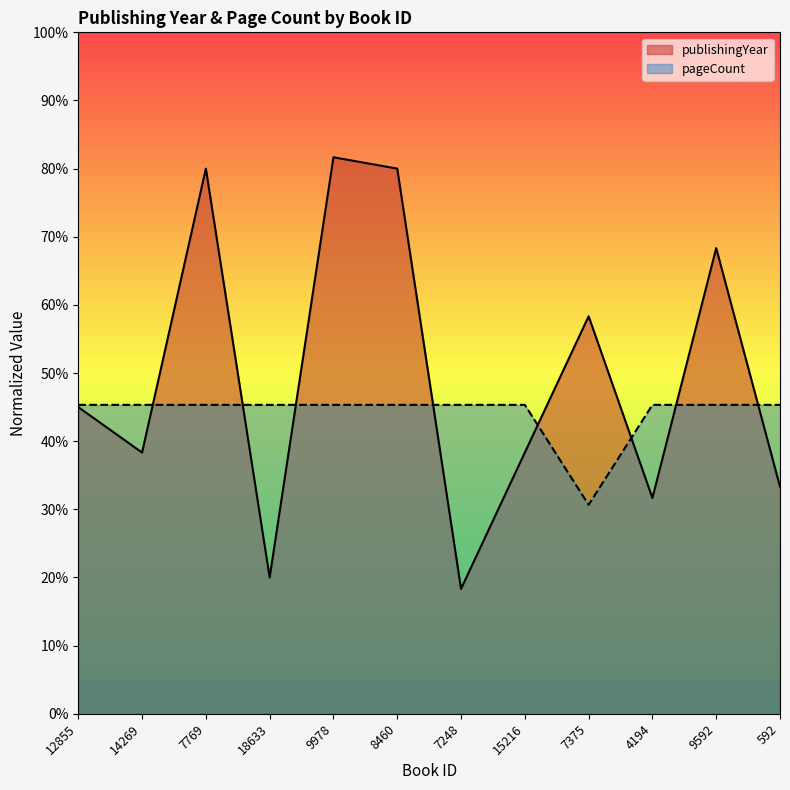

What value does the pageCount series have at 9592?

45.3